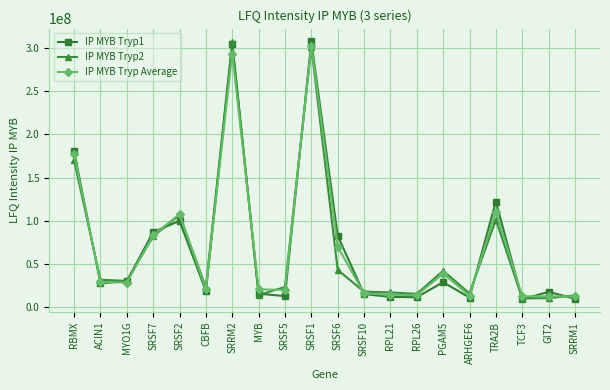

What is the maximum value shown in the chart?

308040000